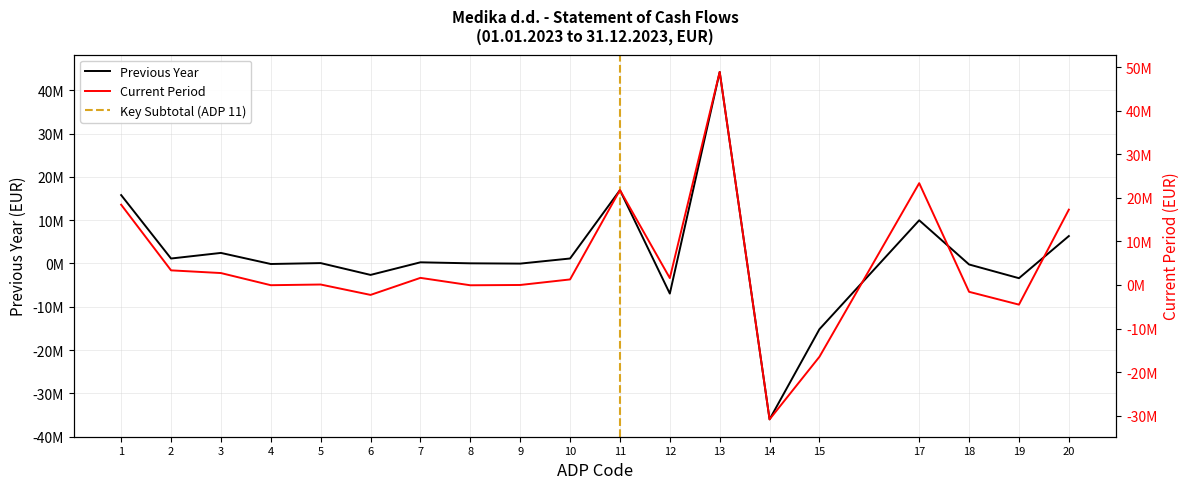

The value of Current Period at 9 is 226. True or false?

True